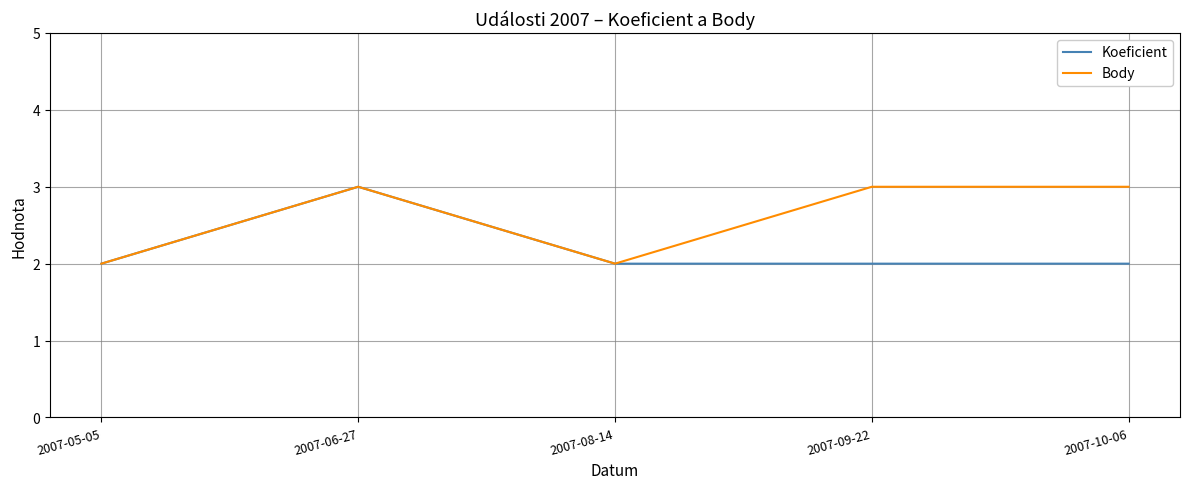

Does the chart have visible grid lines?

Yes